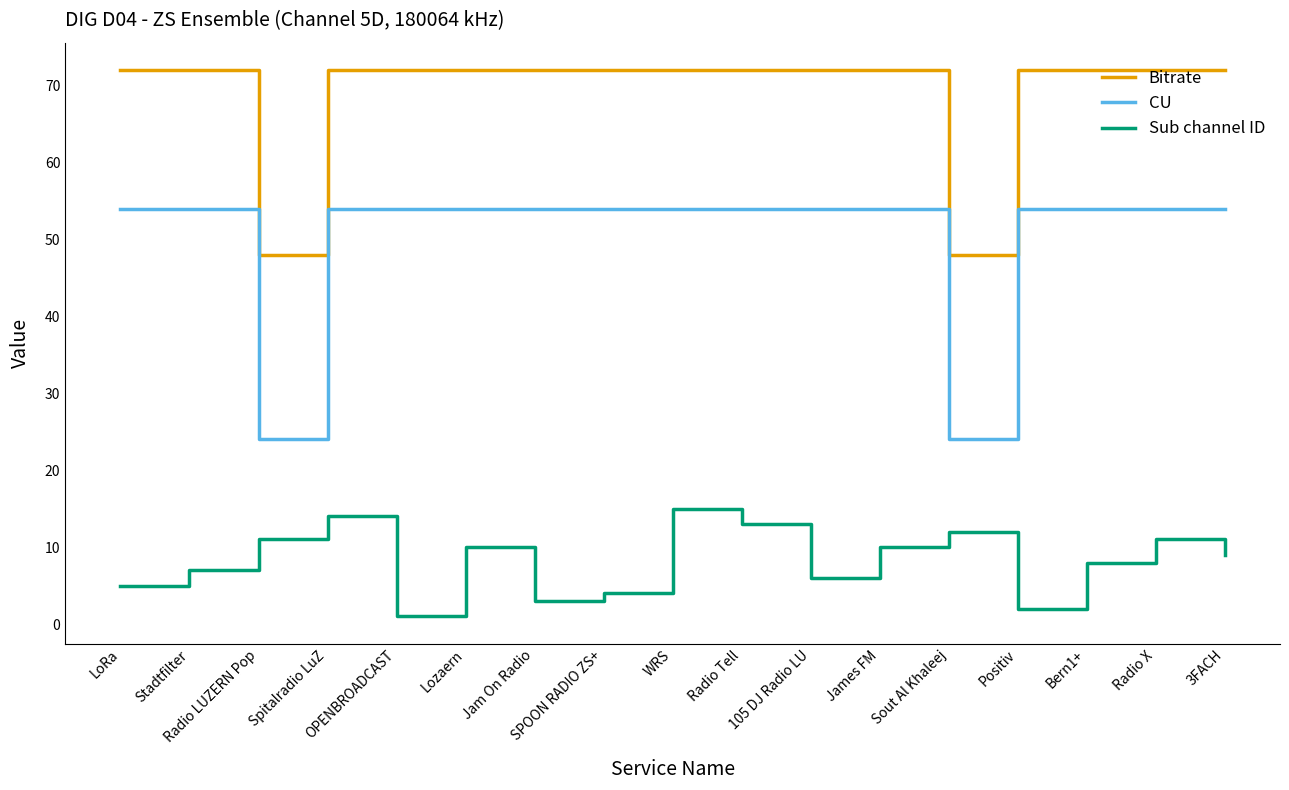

Count the number of data series in this chart.

3